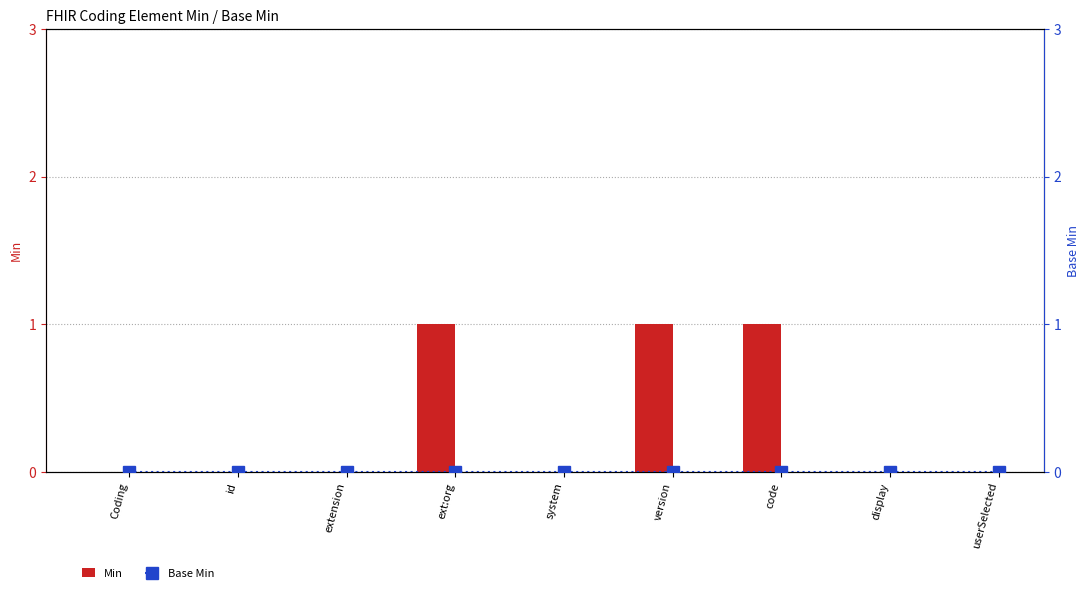

What position from the left is Coding?

1